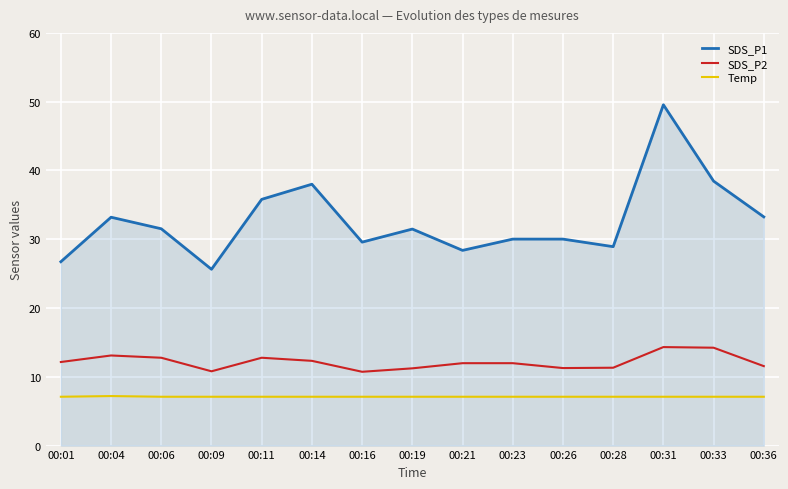

What is the total value across all series at 00:21?

47.5